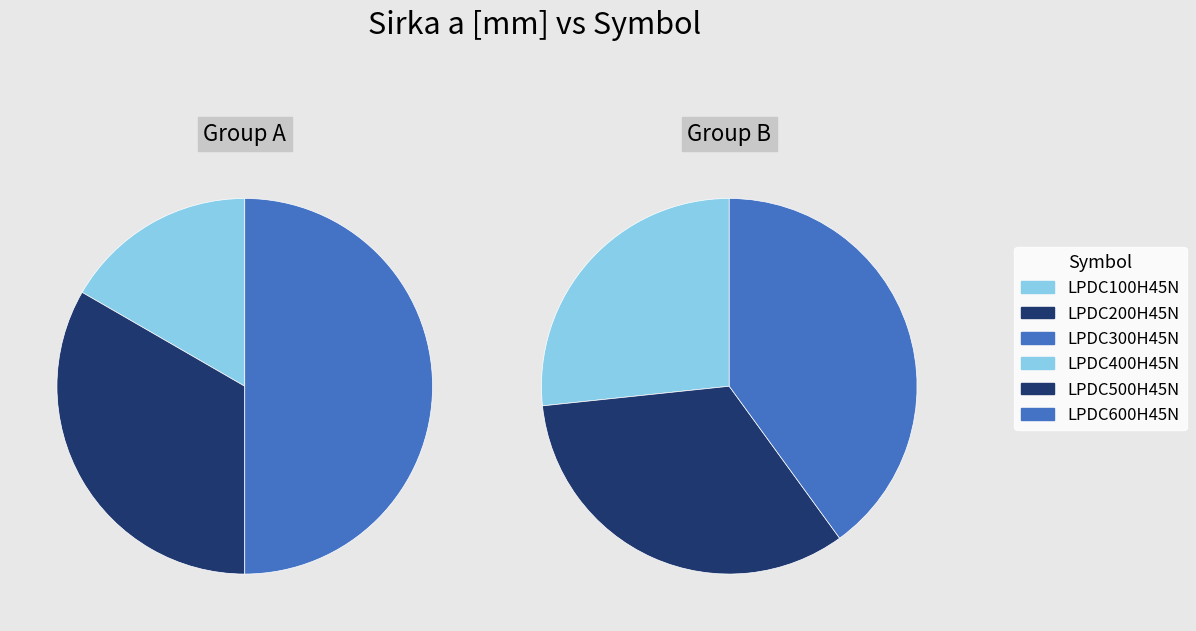

The LPDC300H45N slice represents 21% of the pie. True or false?

False